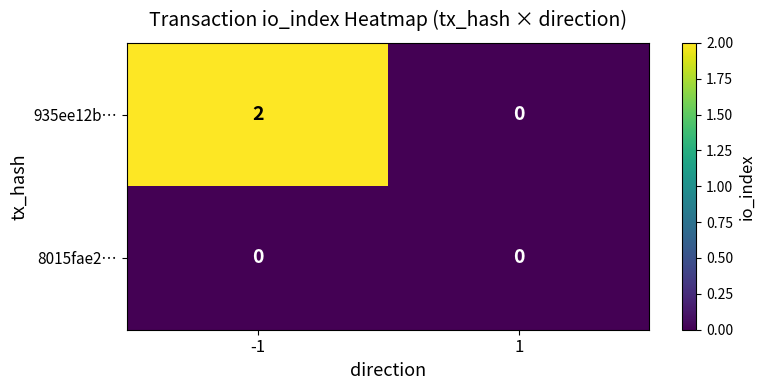

What is the spread (max minus min) of values at -1?

2